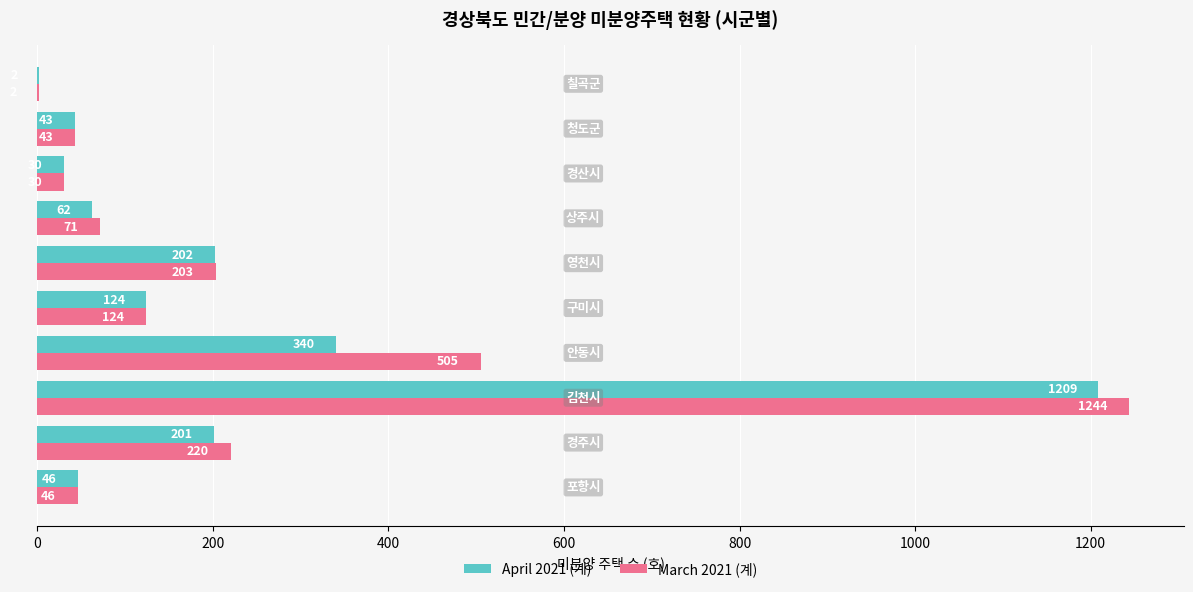

What is the sum of all April 2021 (계) values?

2259